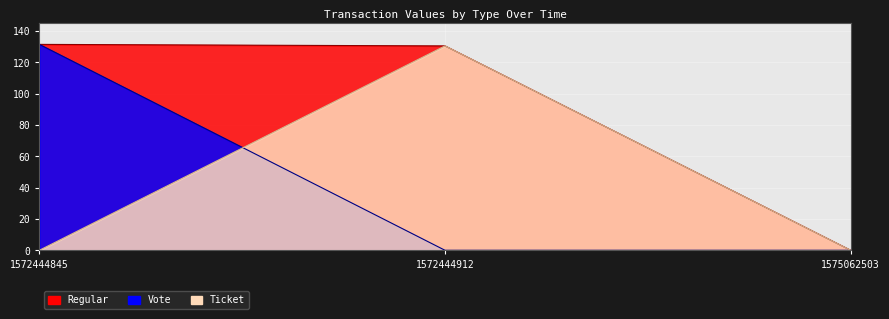

At which category does the chart reach its minimum across all series?

1572444912